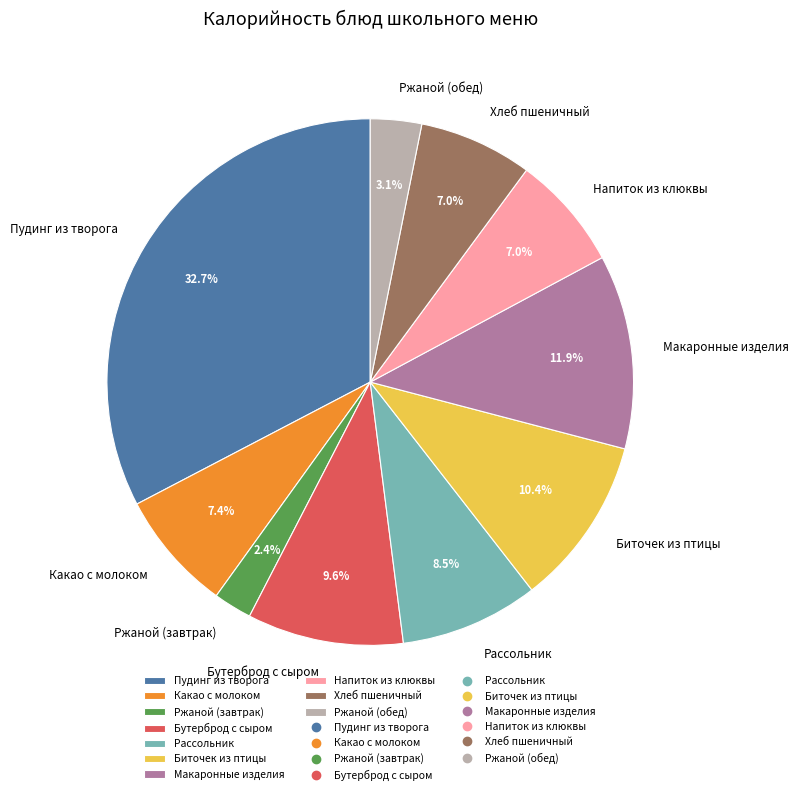

How many segments does this pie chart have?

10